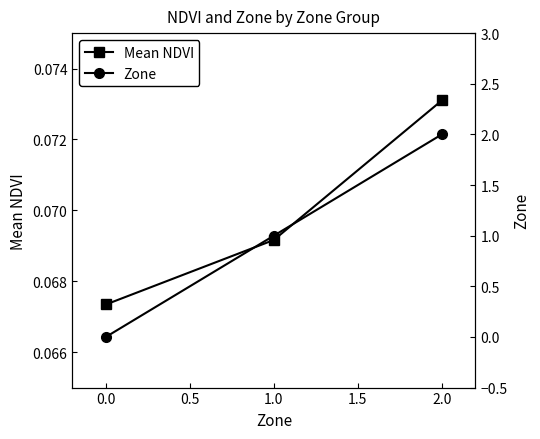

How many lines are shown in the chart?

2